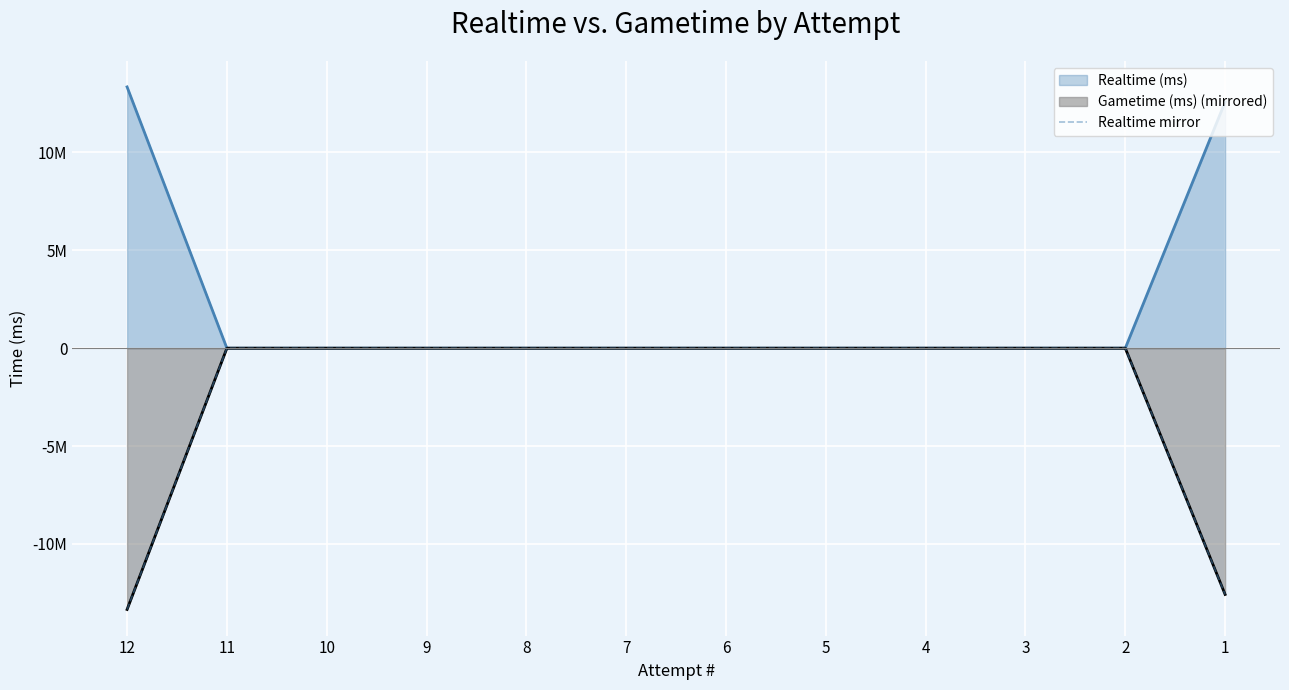

What is the value of the 12th point from the left?

-12578720